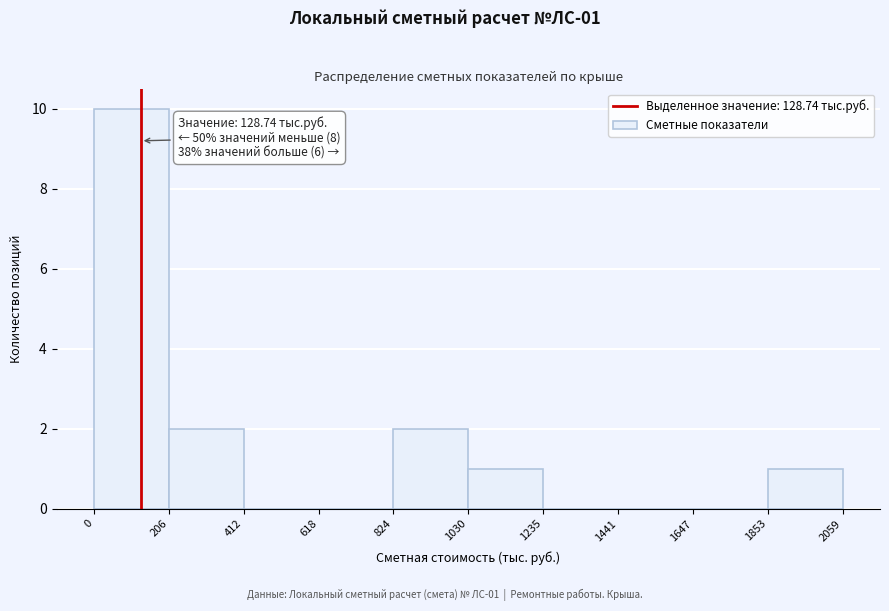

Over which range of the x-axis is the bar tallest?

0 to 206